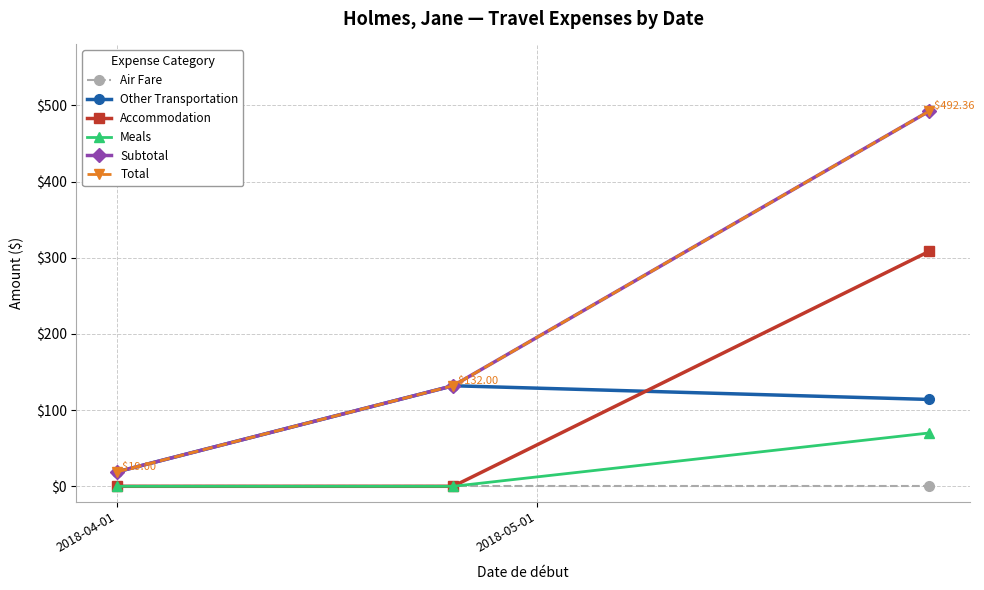

Does the chart have visible grid lines?

Yes